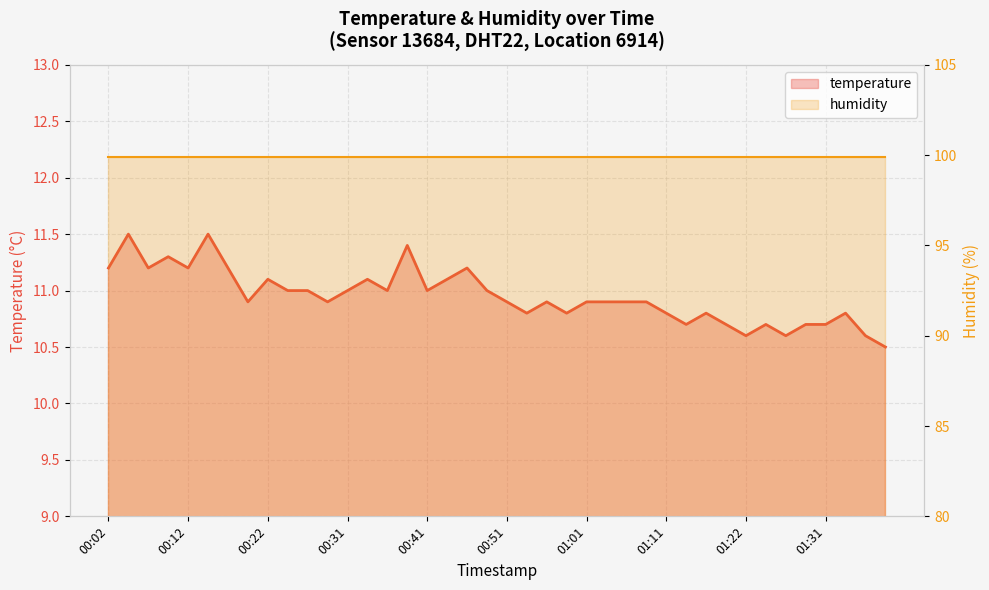

True or false: there are more than 1 points higher than both neighbors.

True